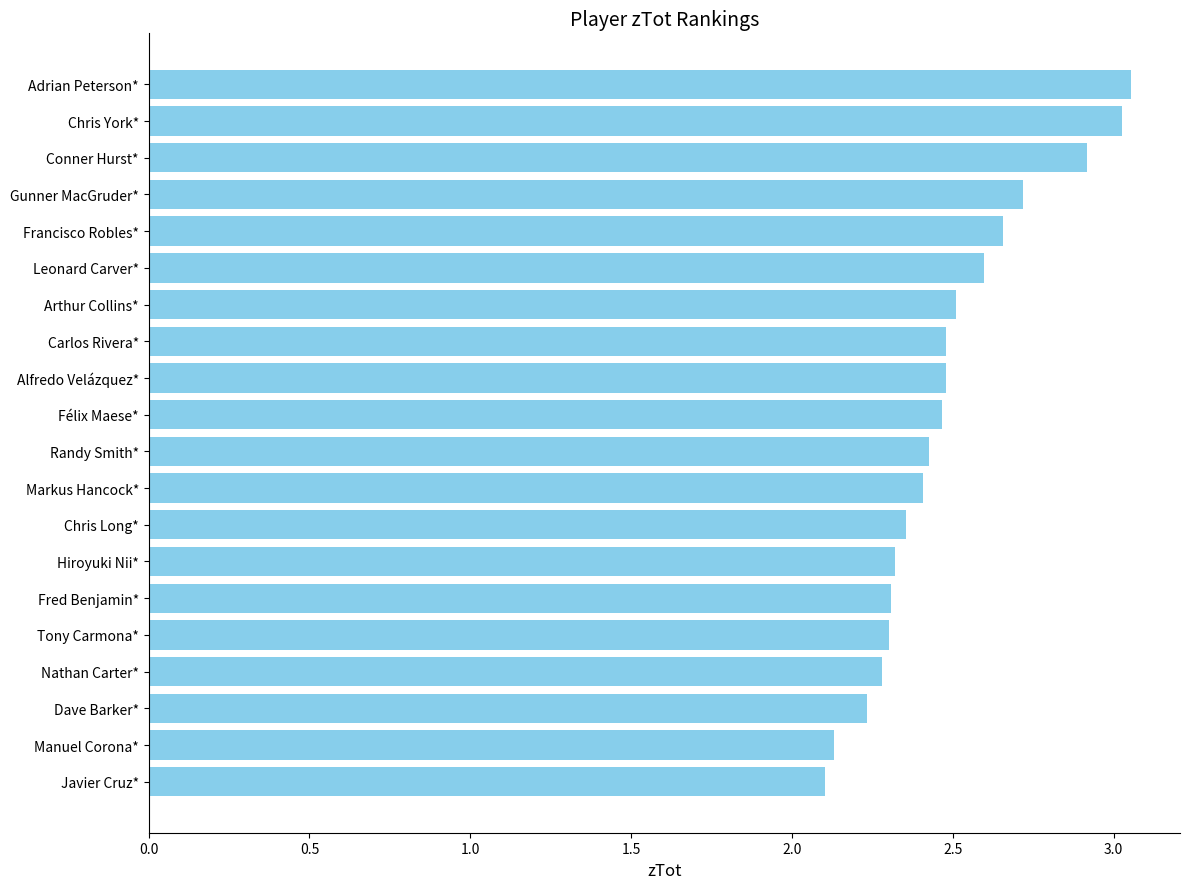

What is the difference between the values at Tony Carmona* and Adrian Peterson*?

0.8